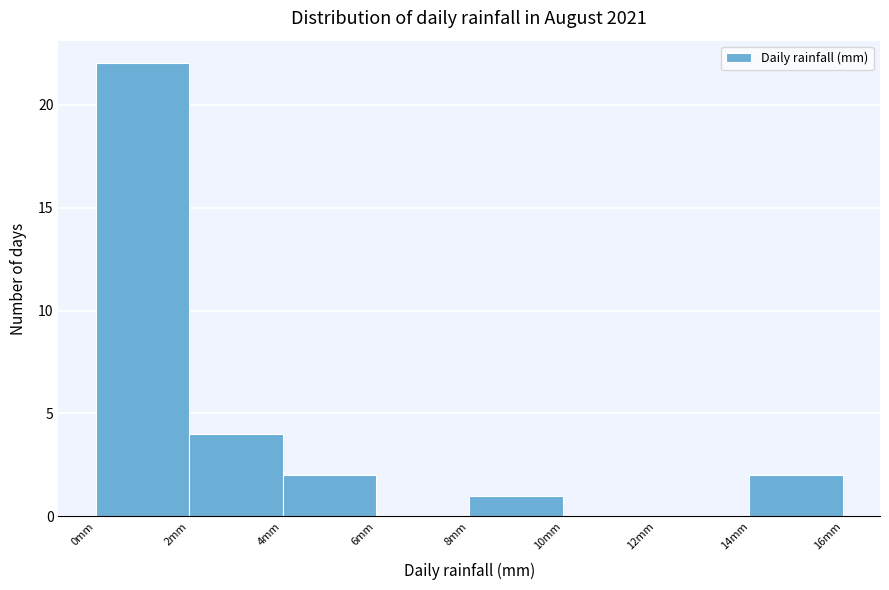

What is the height of the bar covering 14 to 16 on the x-axis? The values are not printed on the chart, so give them approximately, as read against the axis.

2